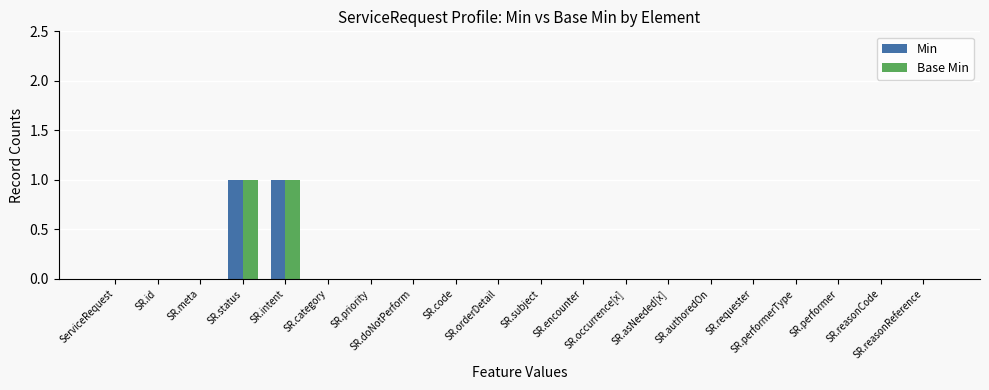

Reading left to right, transcribe all the data shown in this chart.

Min: 0	0	0	1	1	0	0	0	0	0	0	0	0	0	0	0	0	0	0	0
Base Min: 0	0	0	1	1	0	0	0	0	0	0	0	0	0	0	0	0	0	0	0